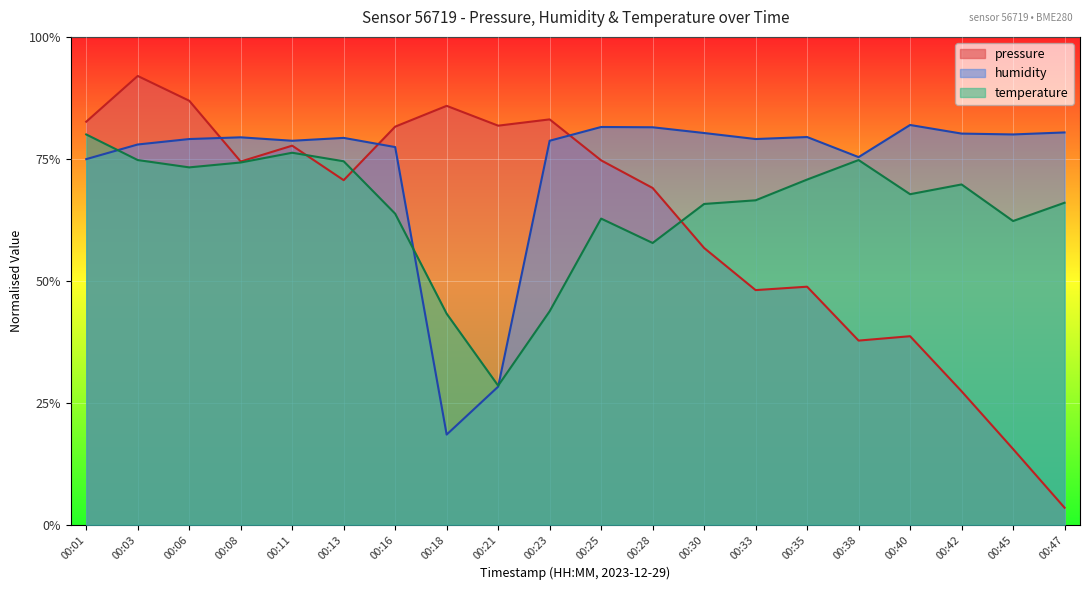

What is the difference between the humidity values at 00:01 and 00:21?

0.5